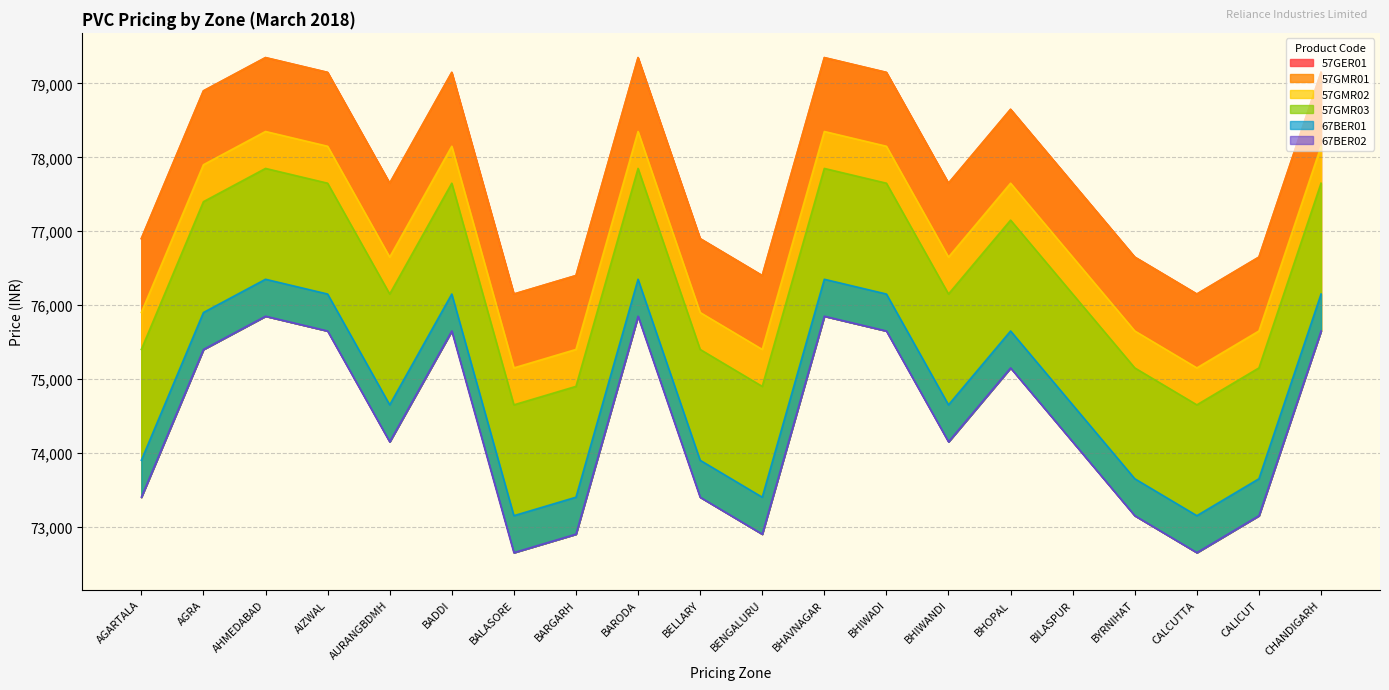

What is the total value across all series at BILASPUR?

456900